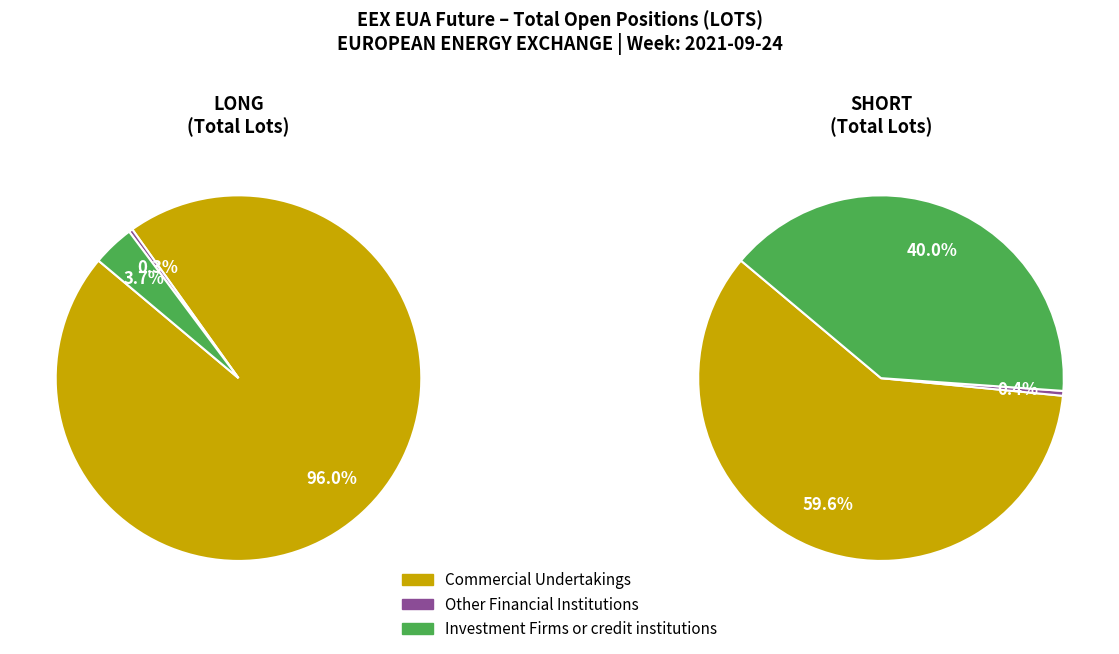

To the nearest percent, what is the combined percentage of Other Financial Institutions and Commercial Undertakings?

96%